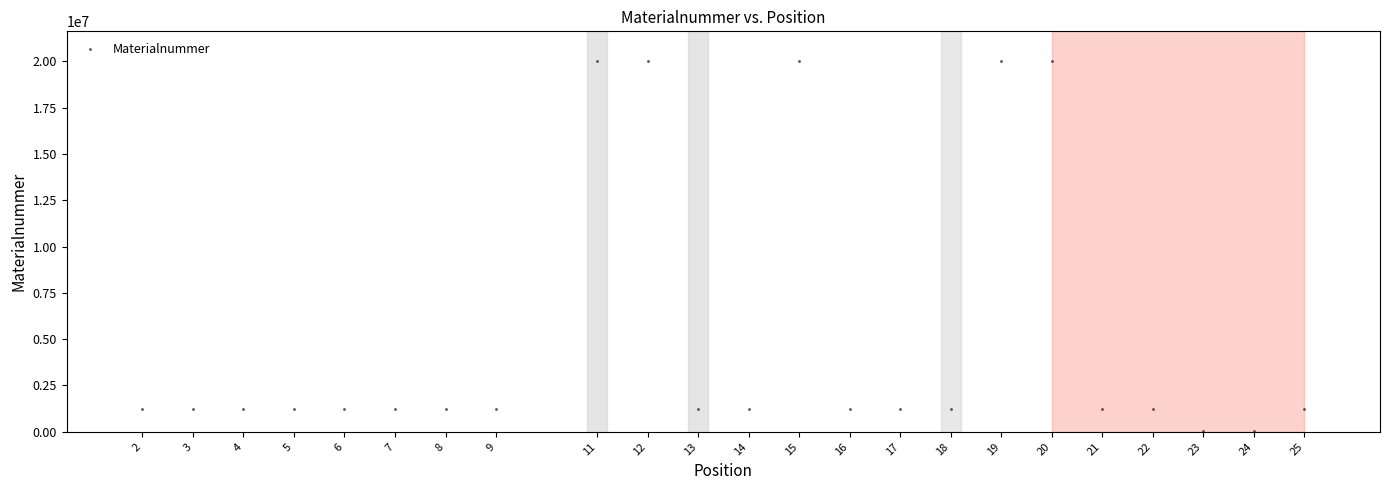

What is the range of X values (max minus min)?

23